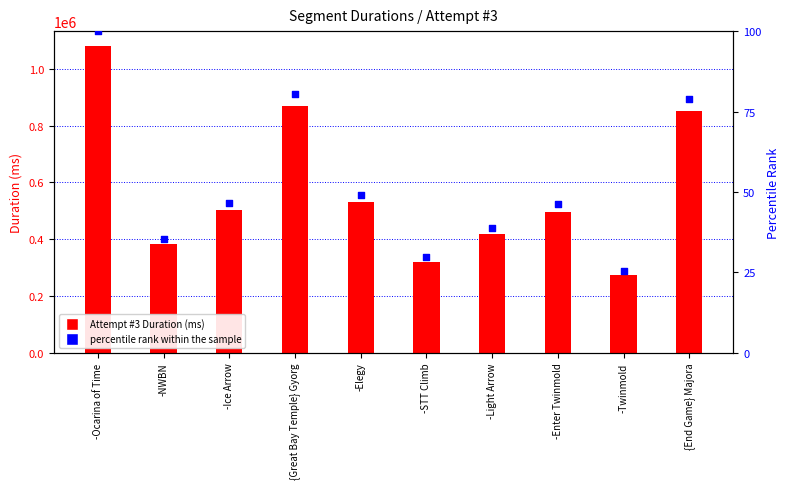

Which series has the largest Y range (max minus min)?

Attempt #3 Duration (ms)